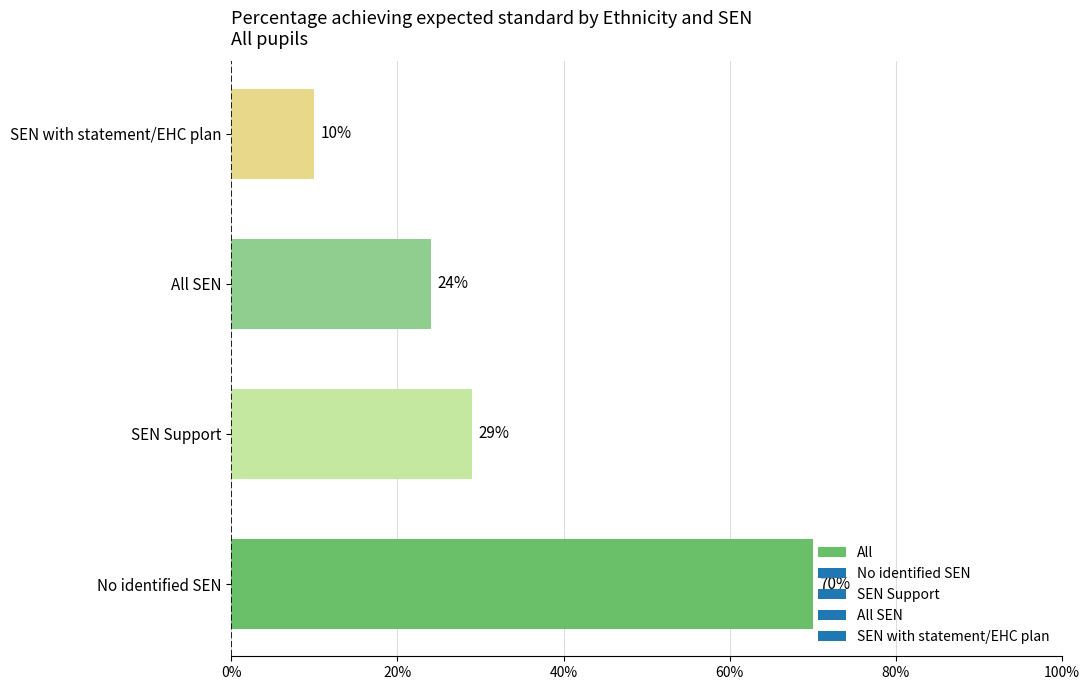

List the labels in order of value, smallest first.

SEN with statement/EHC plan, All SEN, SEN Support, No identified SEN